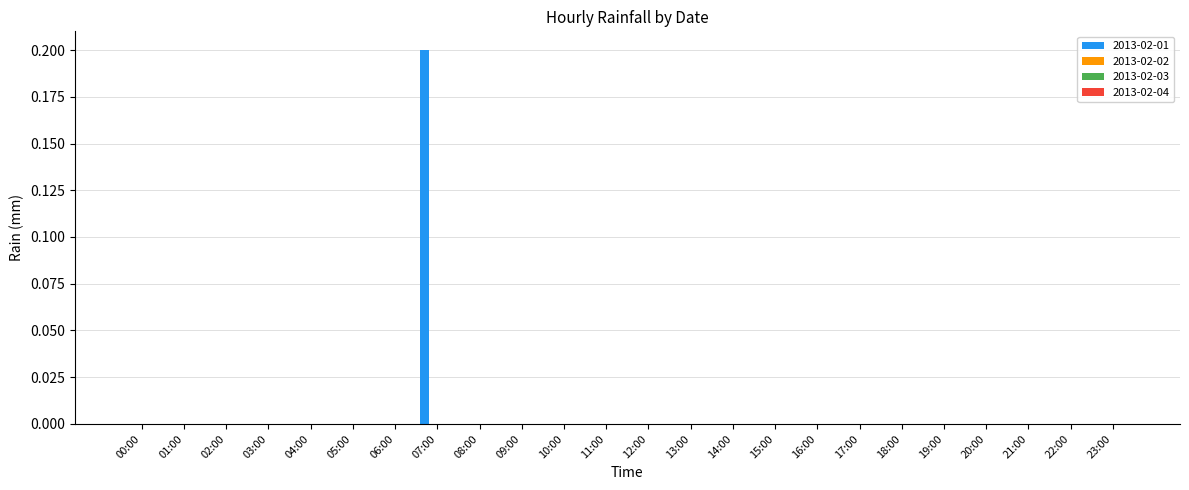

Are the bars horizontal?

No